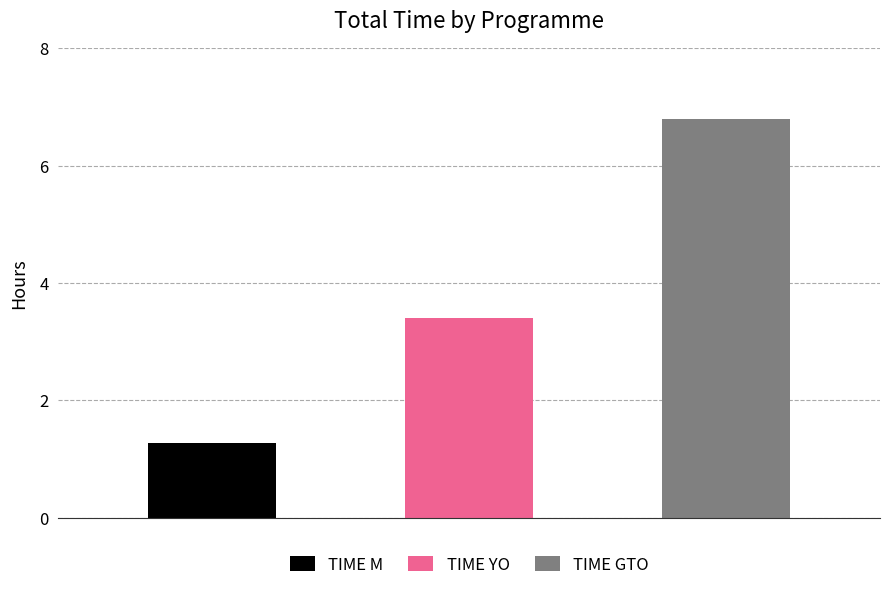

What is the sum of all values?

11.5